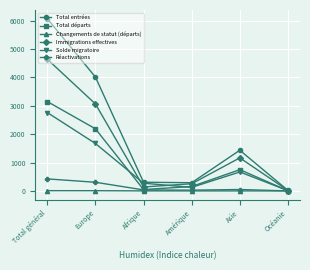

The Changements de statut (départs) series shows 0 at Océanie. True or false?

True